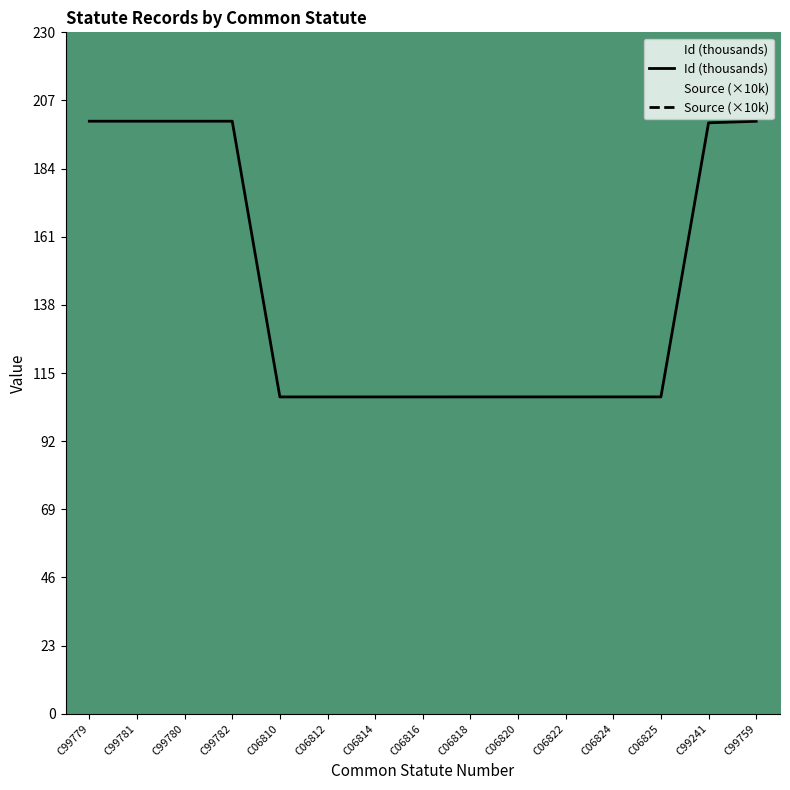

How many lines are shown in the chart?

2